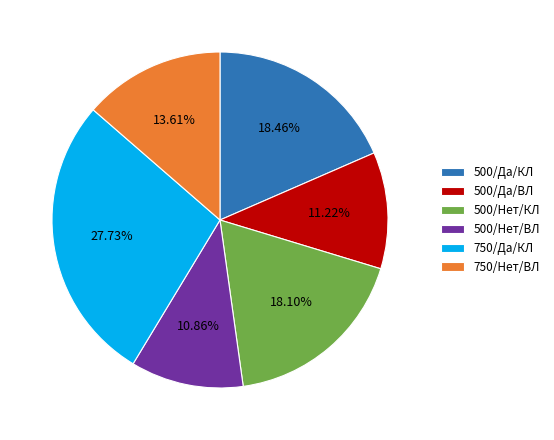

To the nearest percent, what portion does 750/Нет/ВЛ represent?

14%